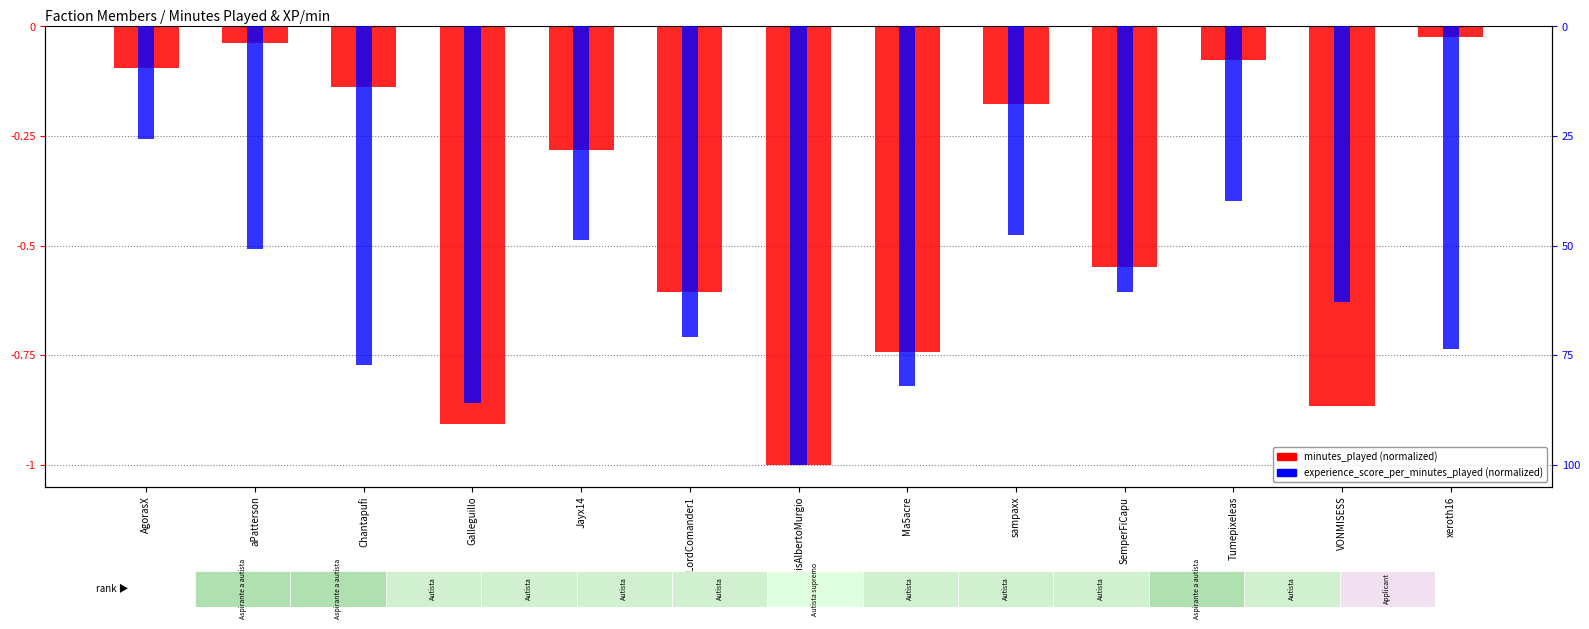

How many categories are shown in the chart?

13